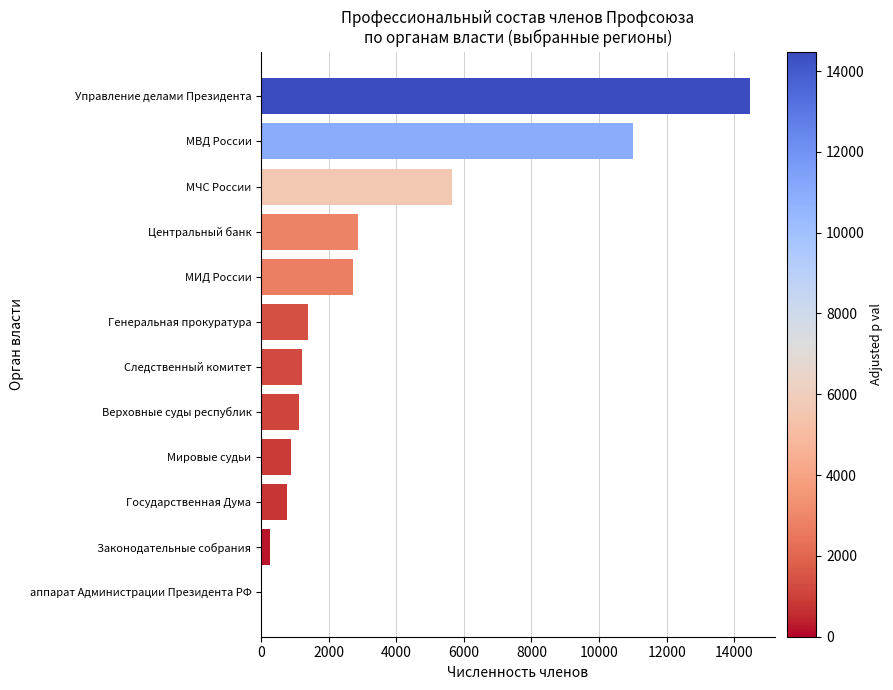

What is the maximum value shown in the chart?

14476